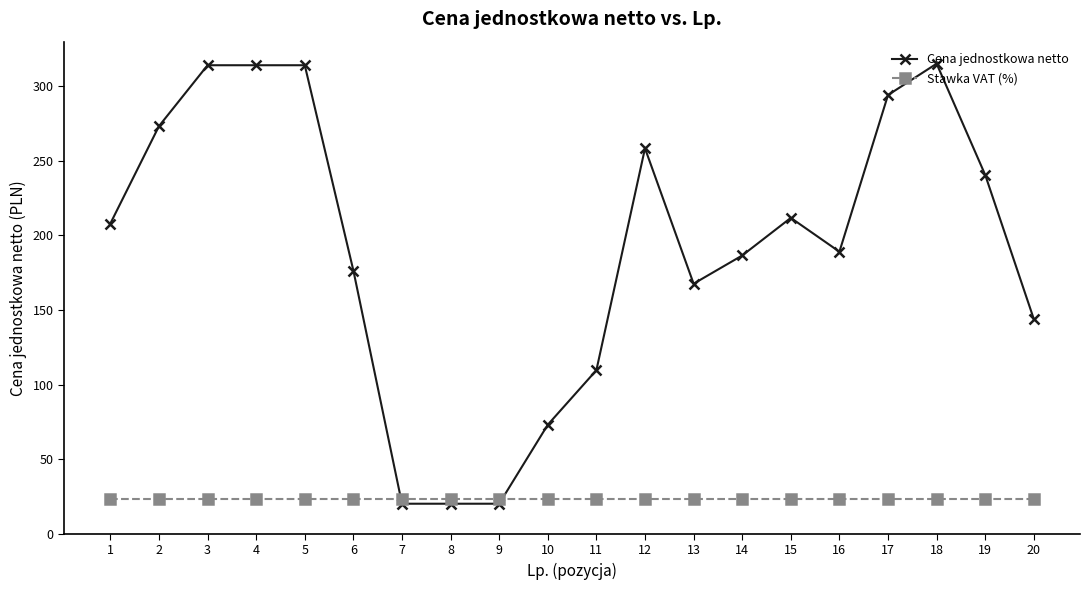

At how many categories does at least one series exceed 175?

13